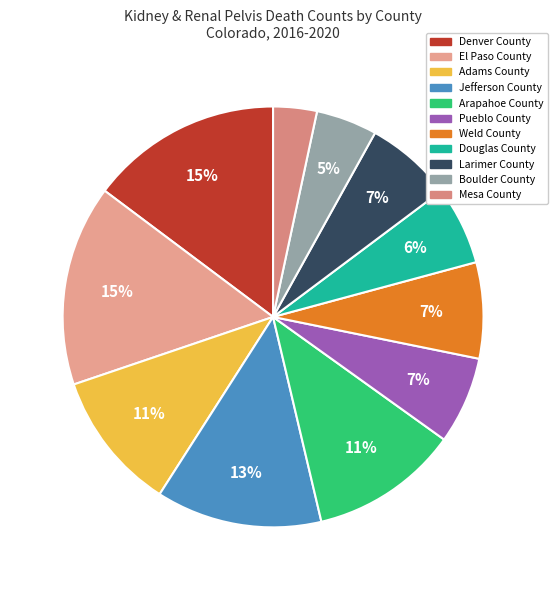

Does Jefferson County represent more than half of the total?

No